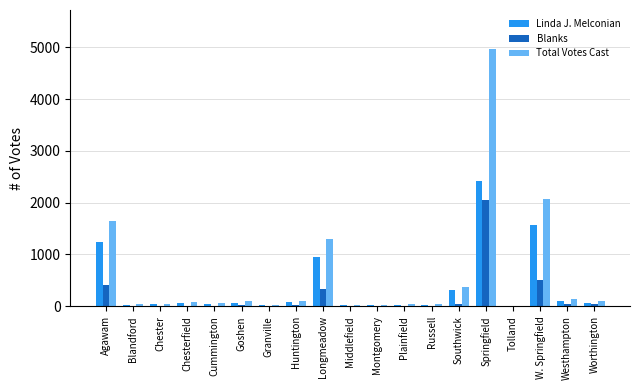

Count the number of categories in the chart.

19